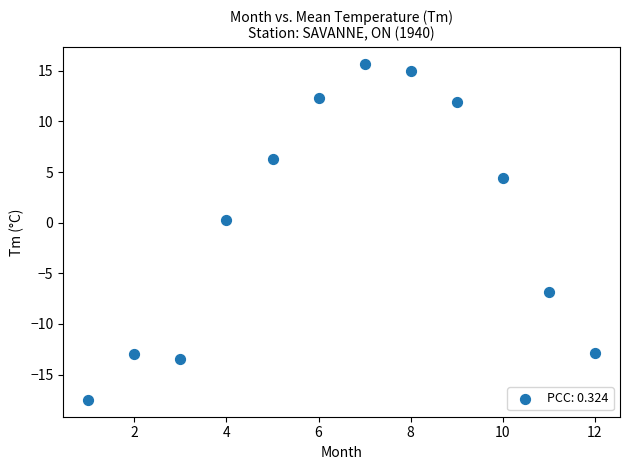

What is the range of X values (max minus min)?

11.0